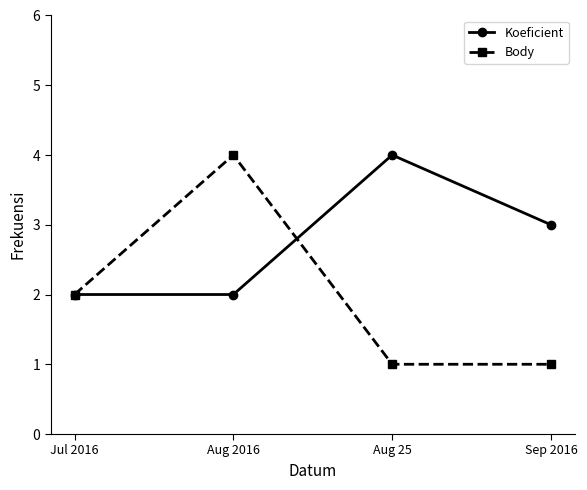

At which category does Koeficient reach its first local peak?

Aug 25